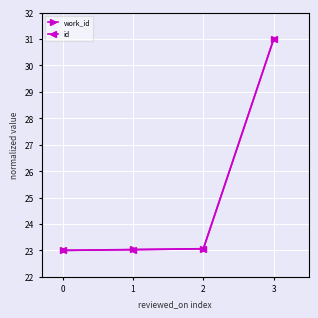

What is the maximum value for work_id?

31.0